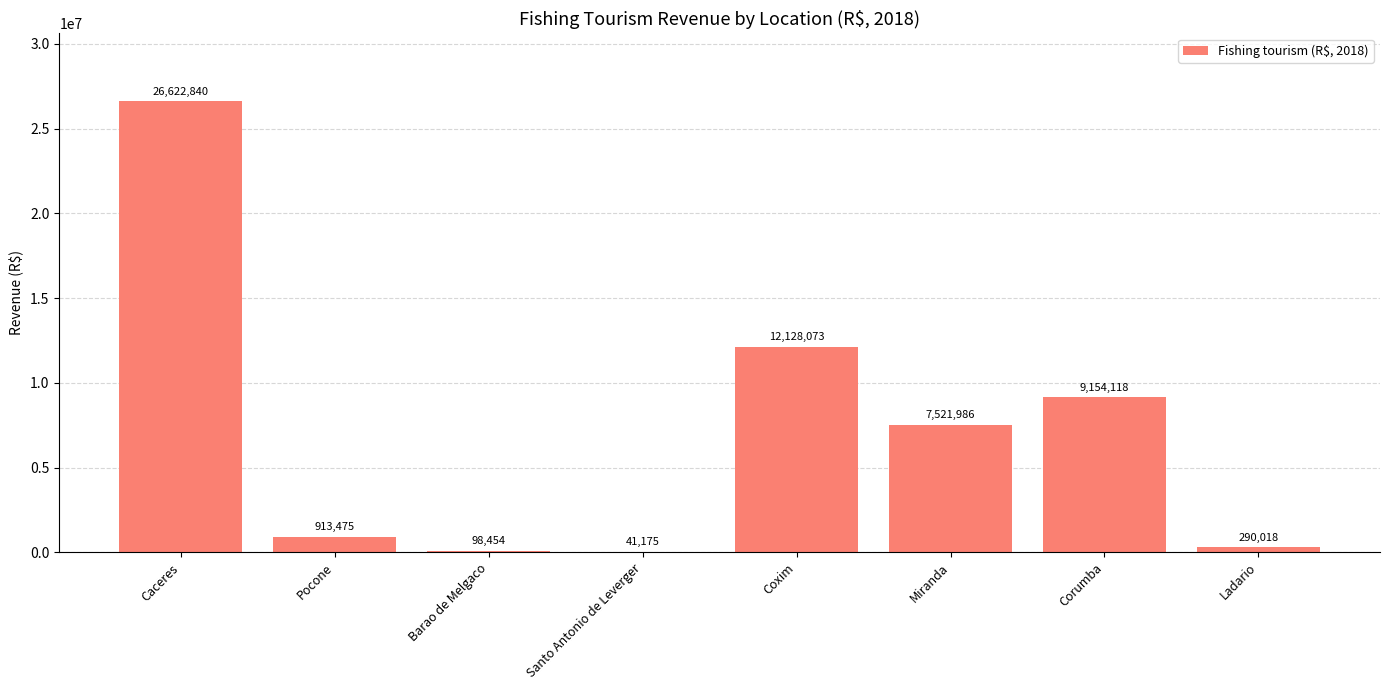

At which label is the value closest to 13332007?

Coxim